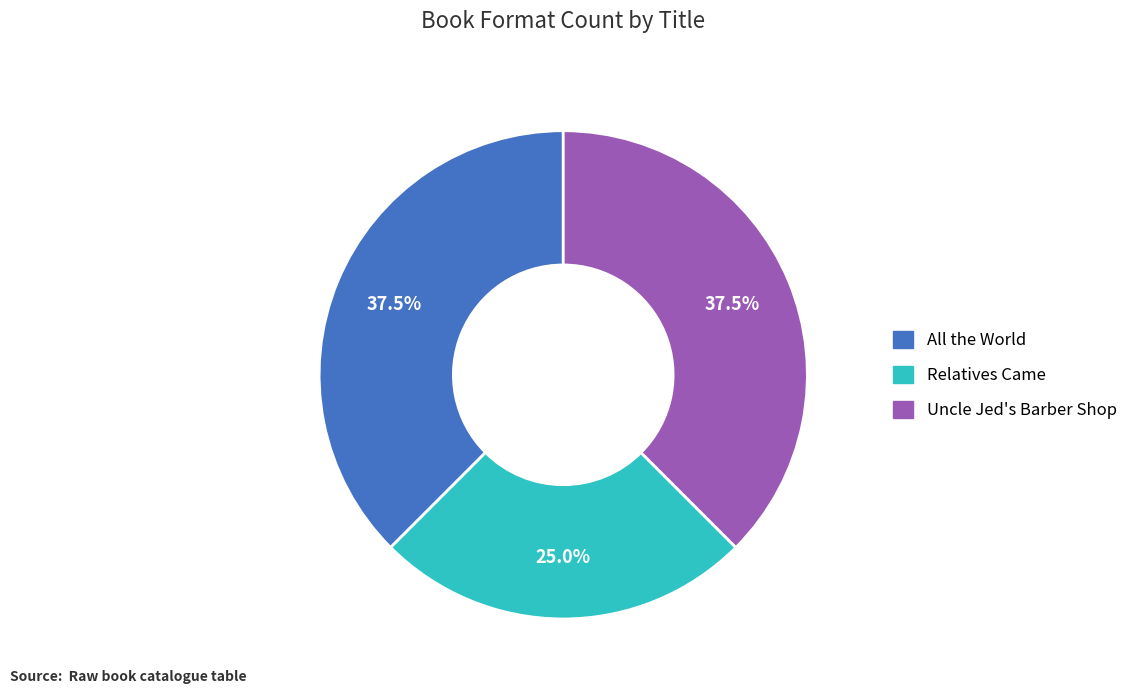

What is the smallest slice in the pie chart?

Relatives Came